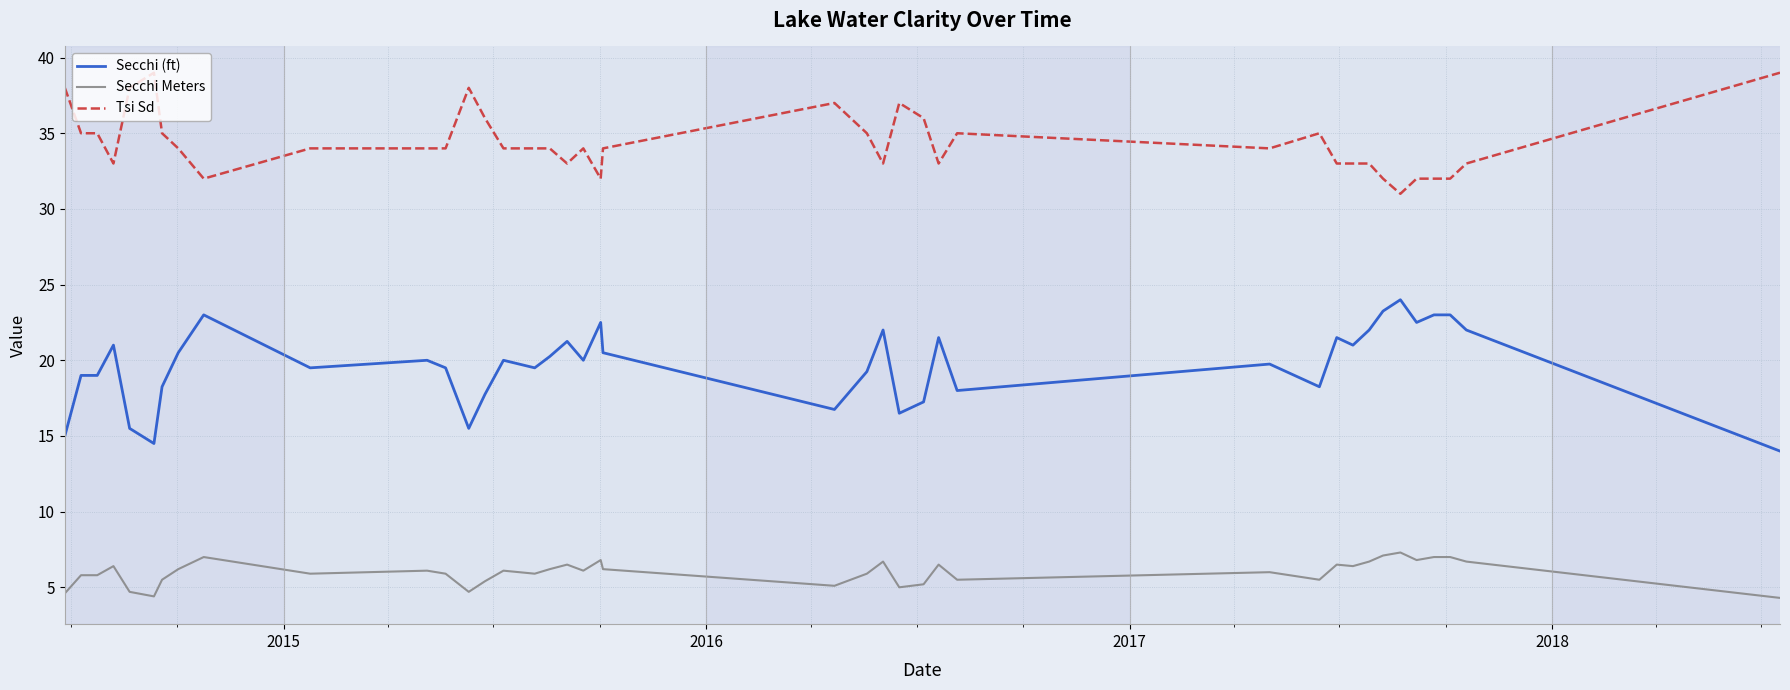

How many distinct data groups are displayed?

3